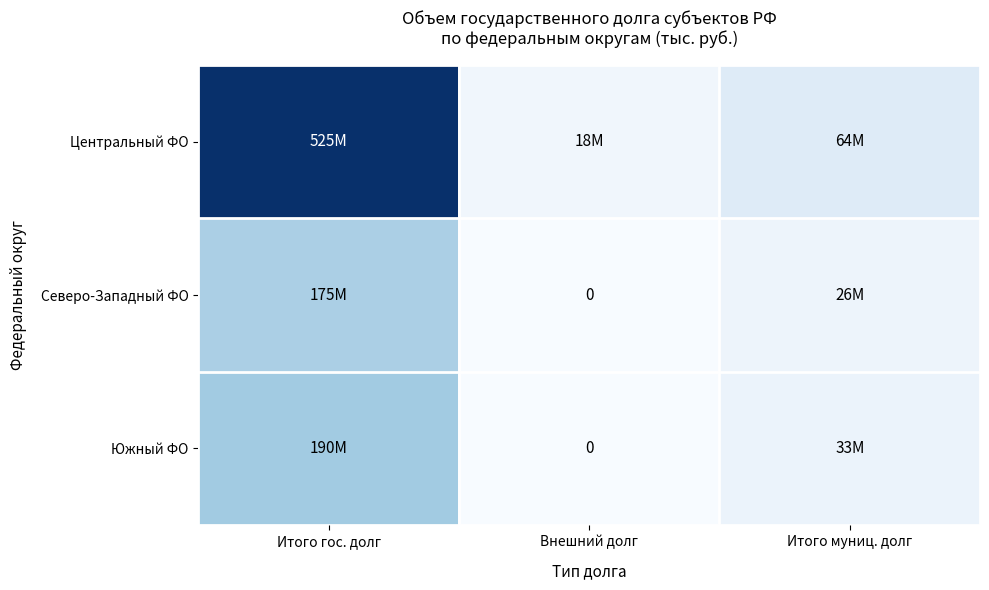

The Центральный ФО series shows 3722330.2 at Внешний долг. True or false?

False